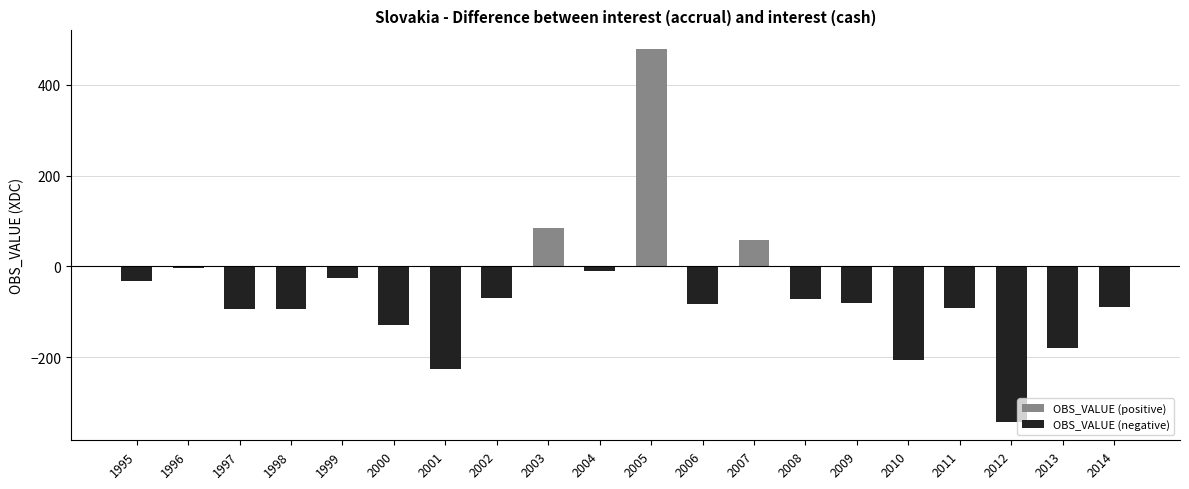

Is the value of OBS_VALUE (positive) at 2002 greater than the value of OBS_VALUE (negative) at 2008?

Yes